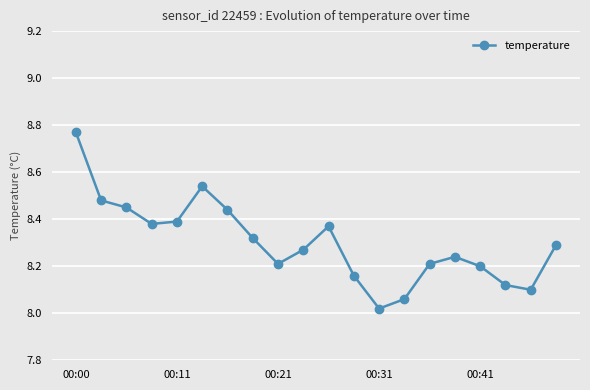

What is the sum of all values?

166.0